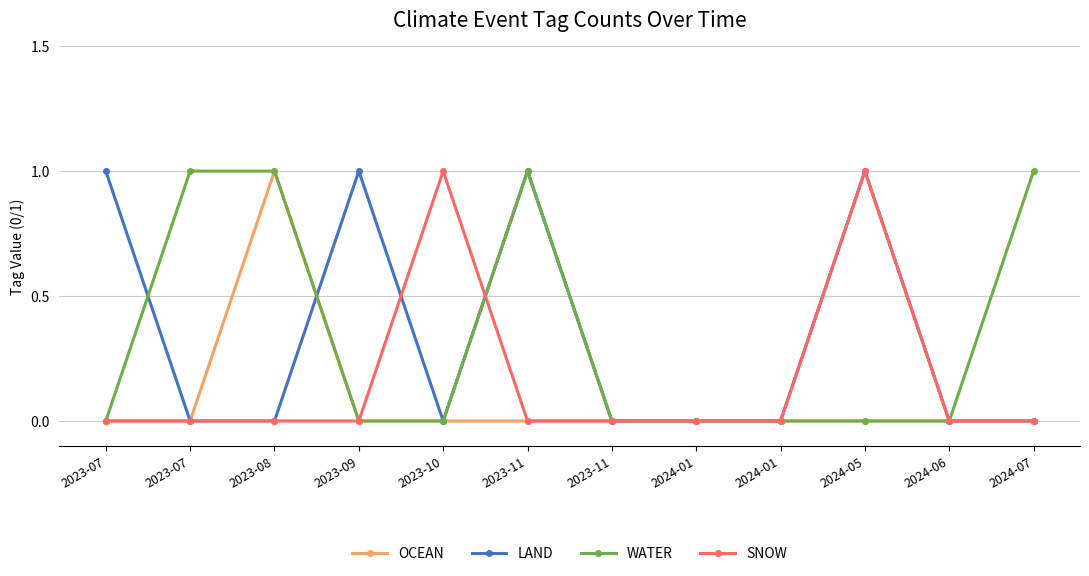

How many series are shown in this chart?

4